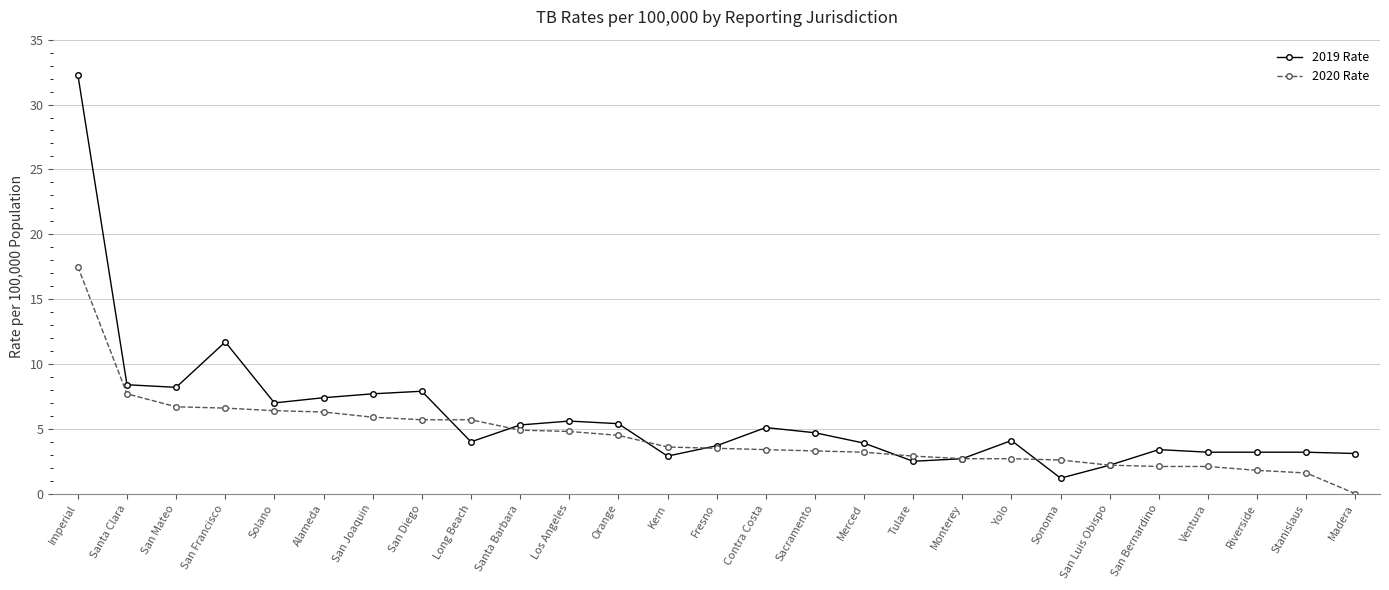

At how many categories does at least one series exceed 2?

27